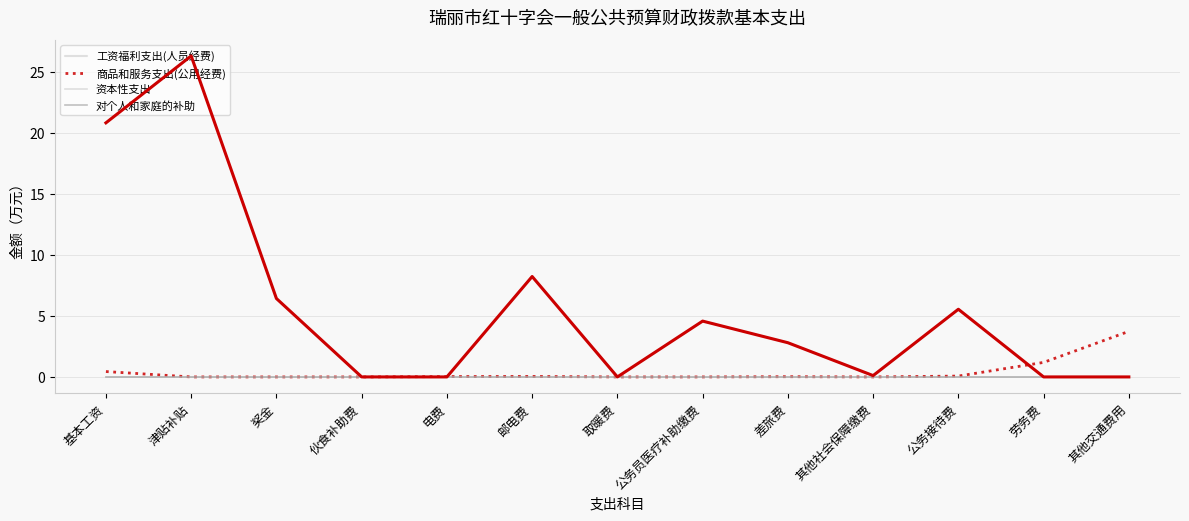

What is the sum of all 商品和服务支出(公用经费) values?

5.5